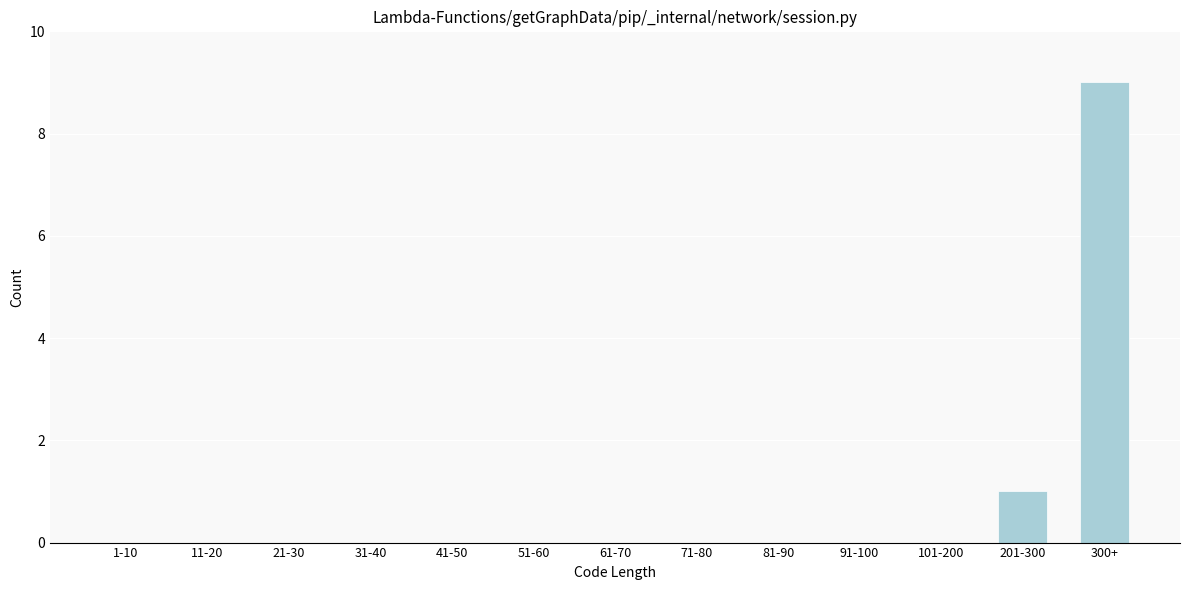

Reading right to left, what are all the values shown in this chart?

300+=9	201-300=1	101-200=0	91-100=0	81-90=0	71-80=0	61-70=0	51-60=0	41-50=0	31-40=0	21-30=0	11-20=0	1-10=0